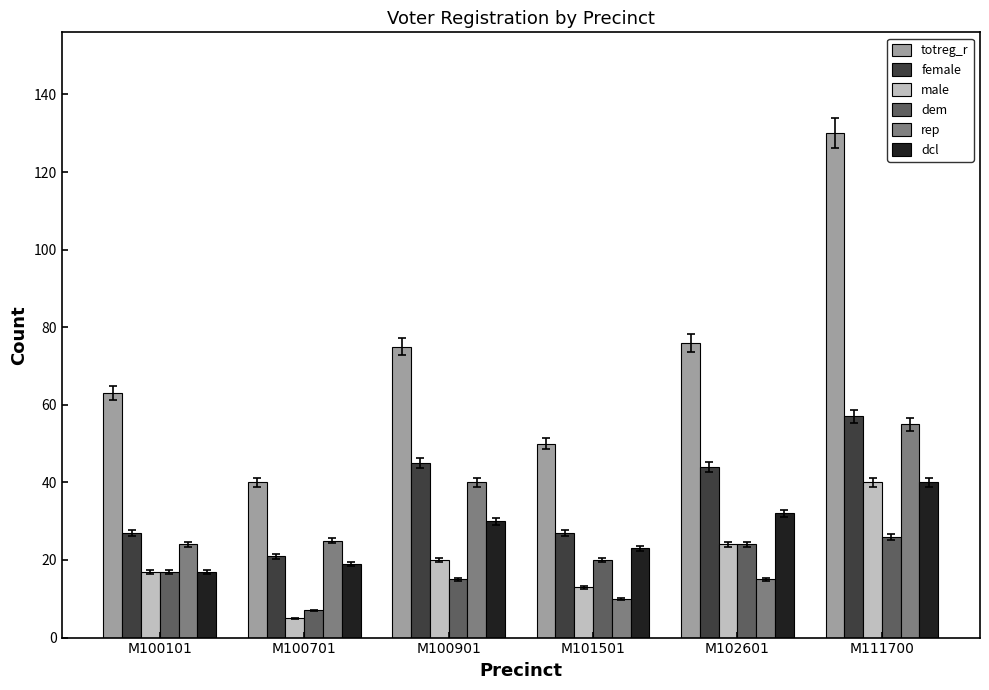

What is the value of the dcl bar at the 1st from the left?

17